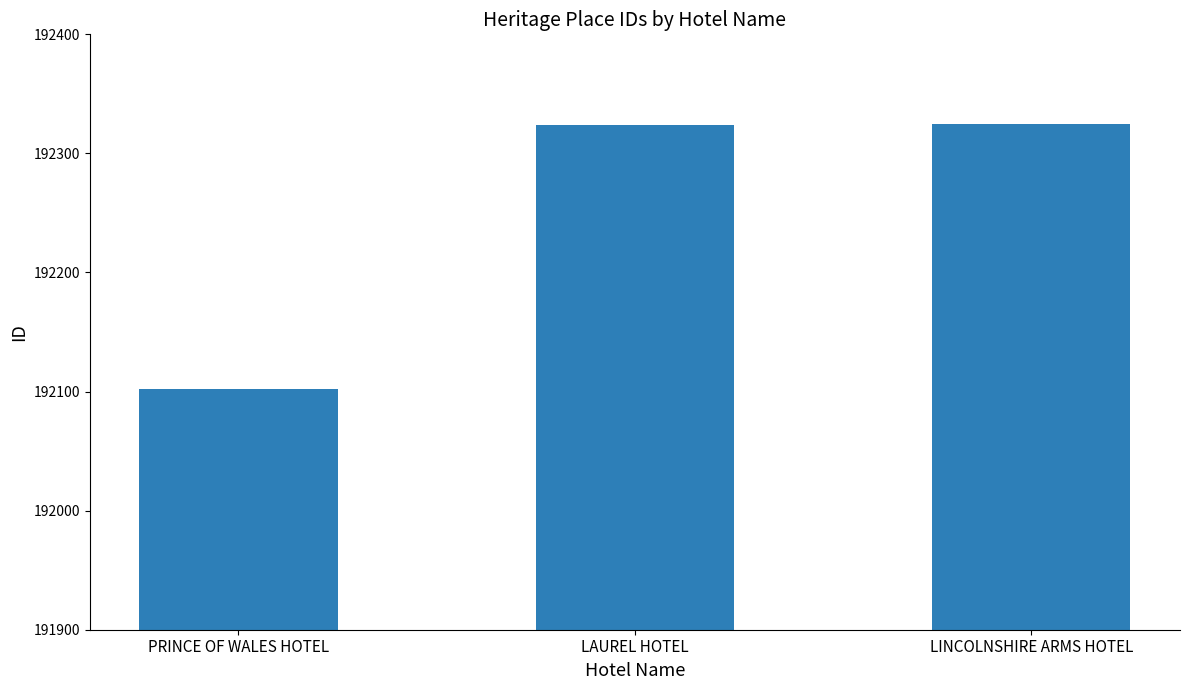

What is the difference between the maximum and second lowest values?

1